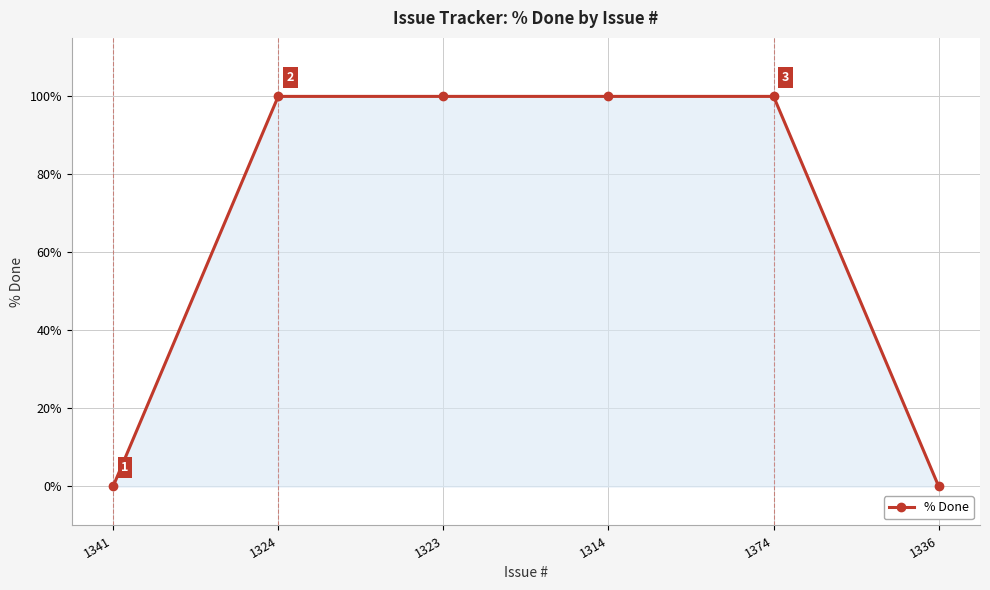

What is the value of the 4th point from the left?

100